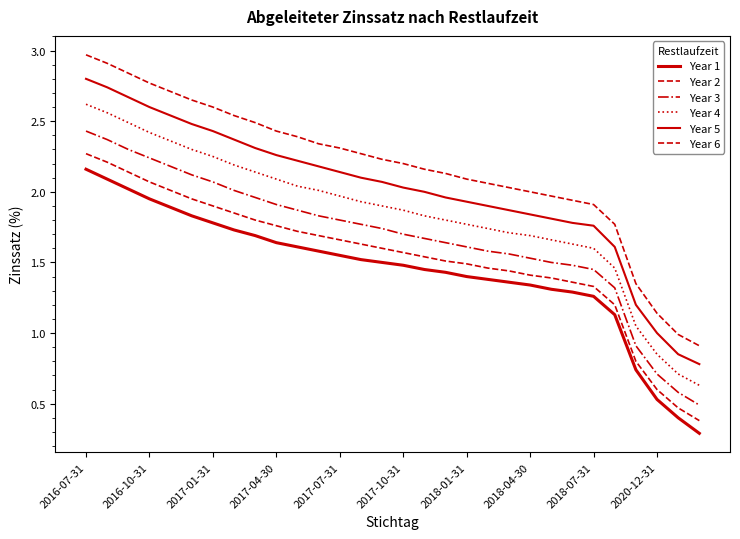

How many lines are shown in the chart?

6